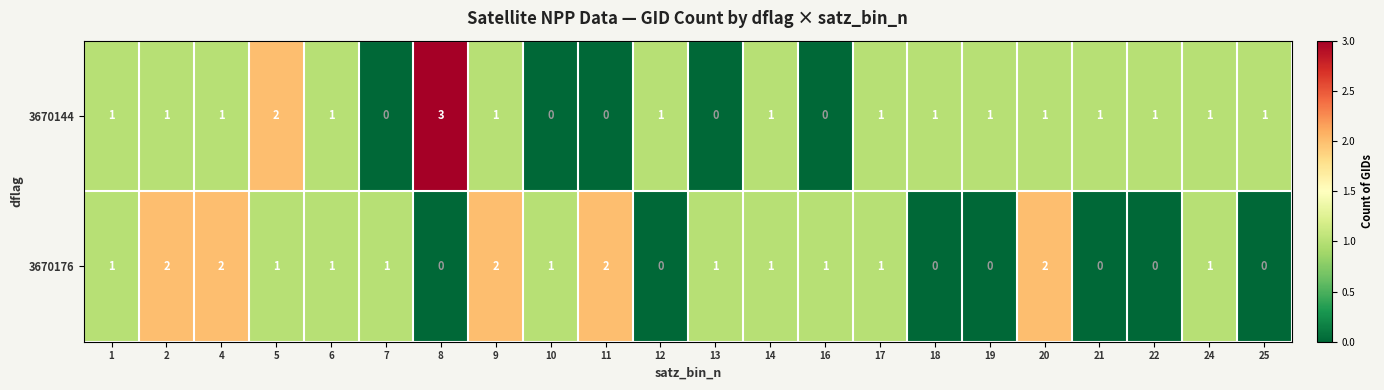

Which series has the widest spread of values?

3670144